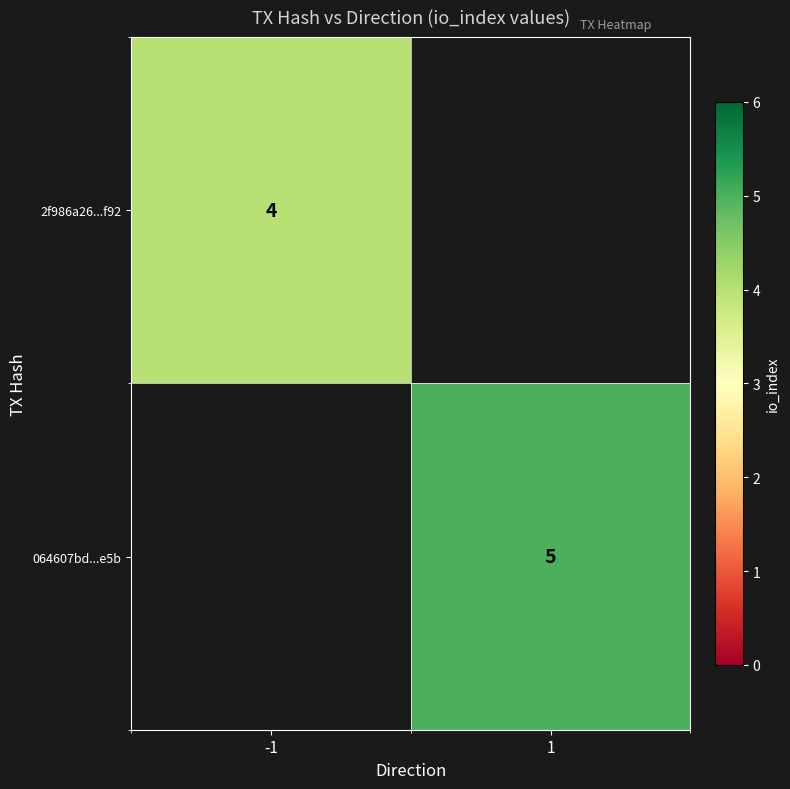

The value of 2f986a26...f92 at -1 is 4. True or false?

True